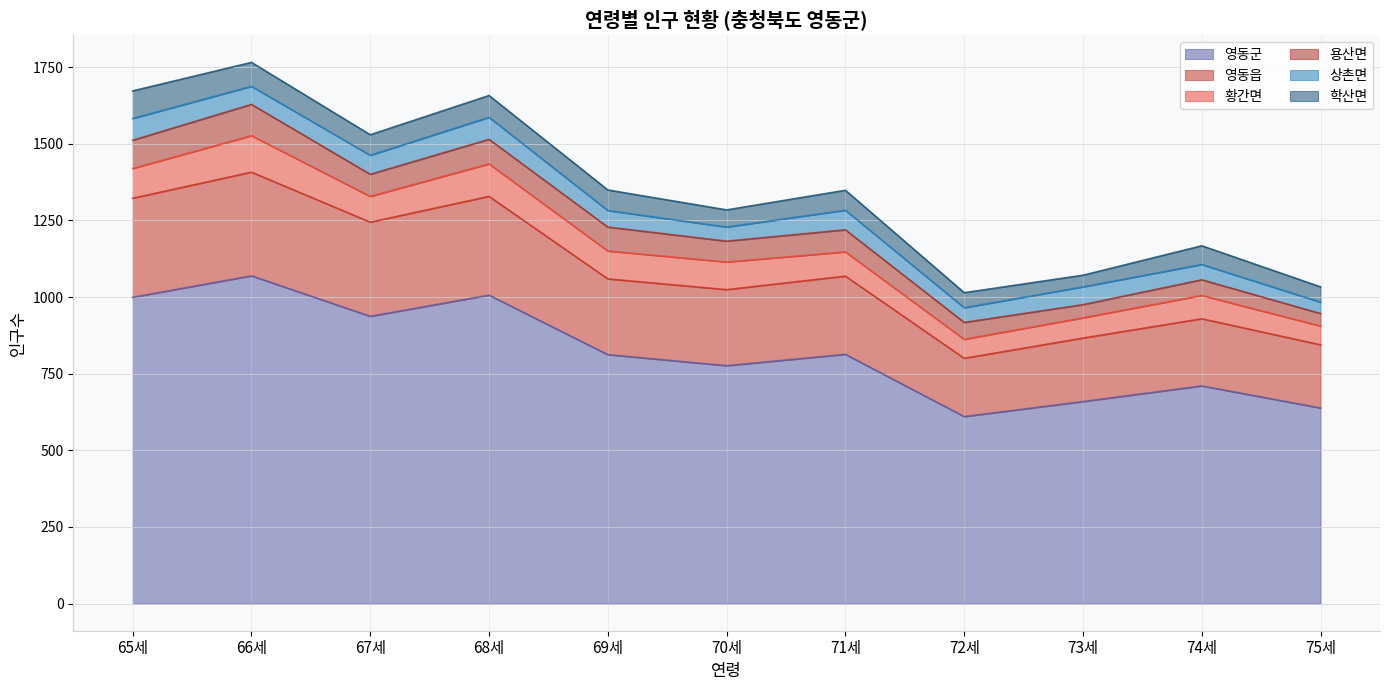

What are all the series names shown in the legend?

영동군, 영동읍, 황간면, 용산면, 상촌면, 학산면